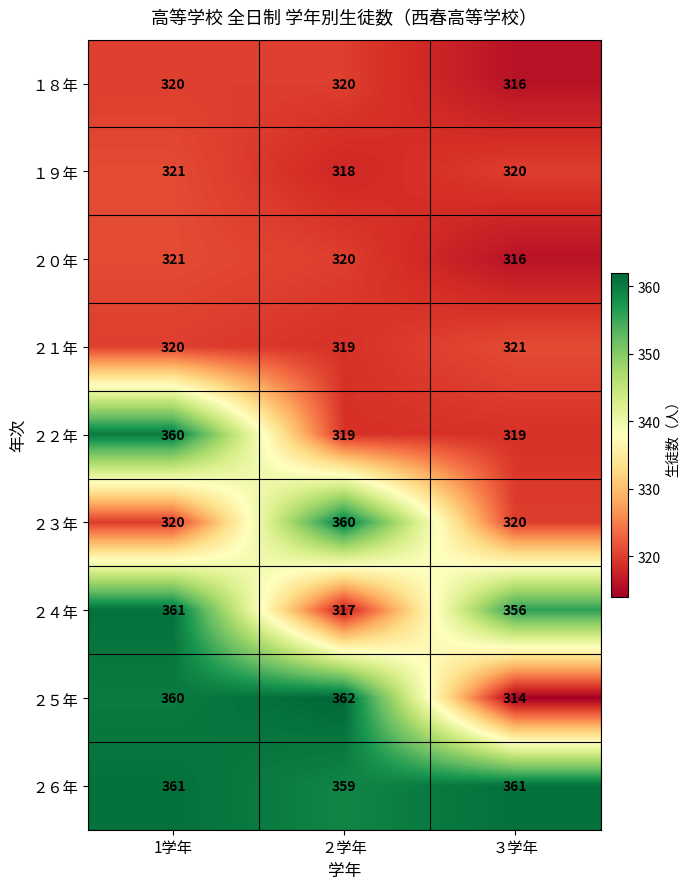

What is the difference between the maximum and minimum values in the １９年 series?

3